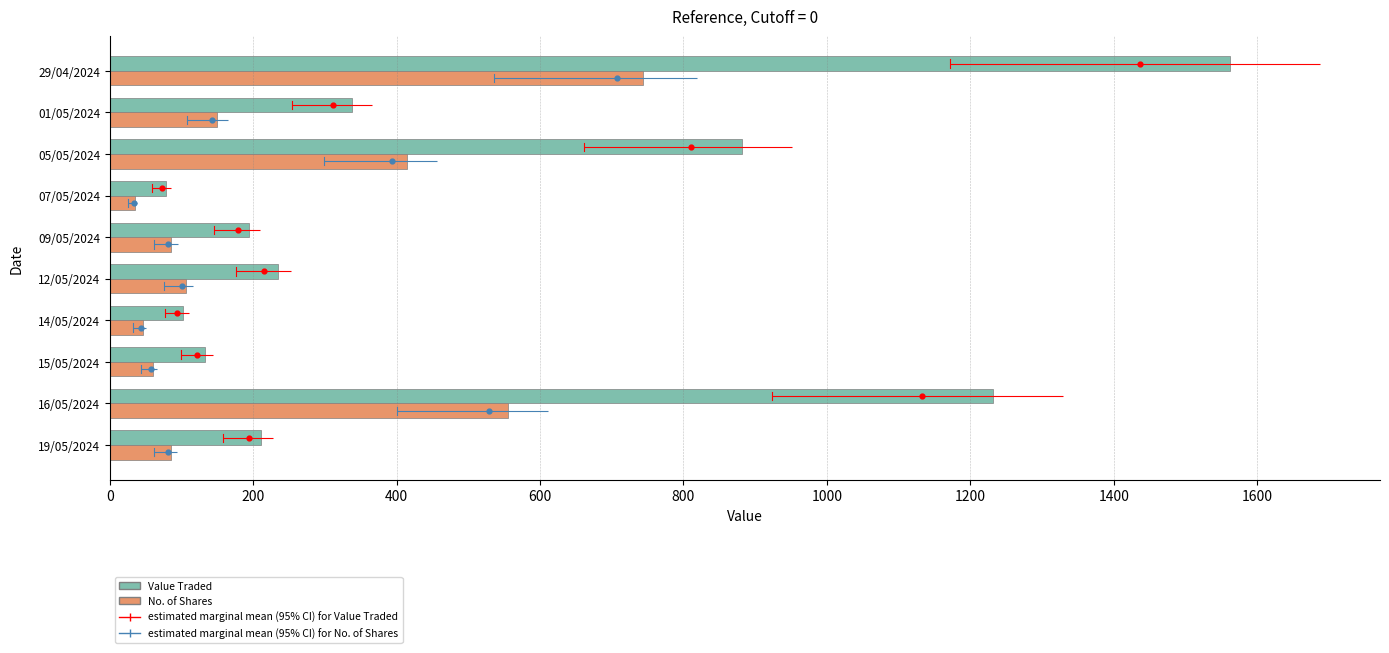

Which series contains the highest Y value?

Value Traded